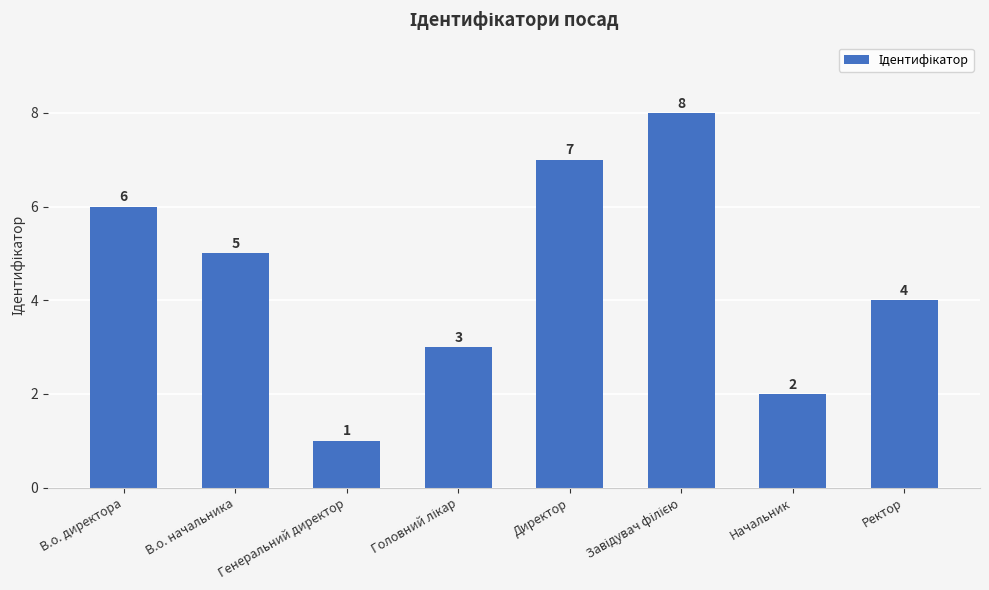

The value at Начальник is 2. True or false?

True